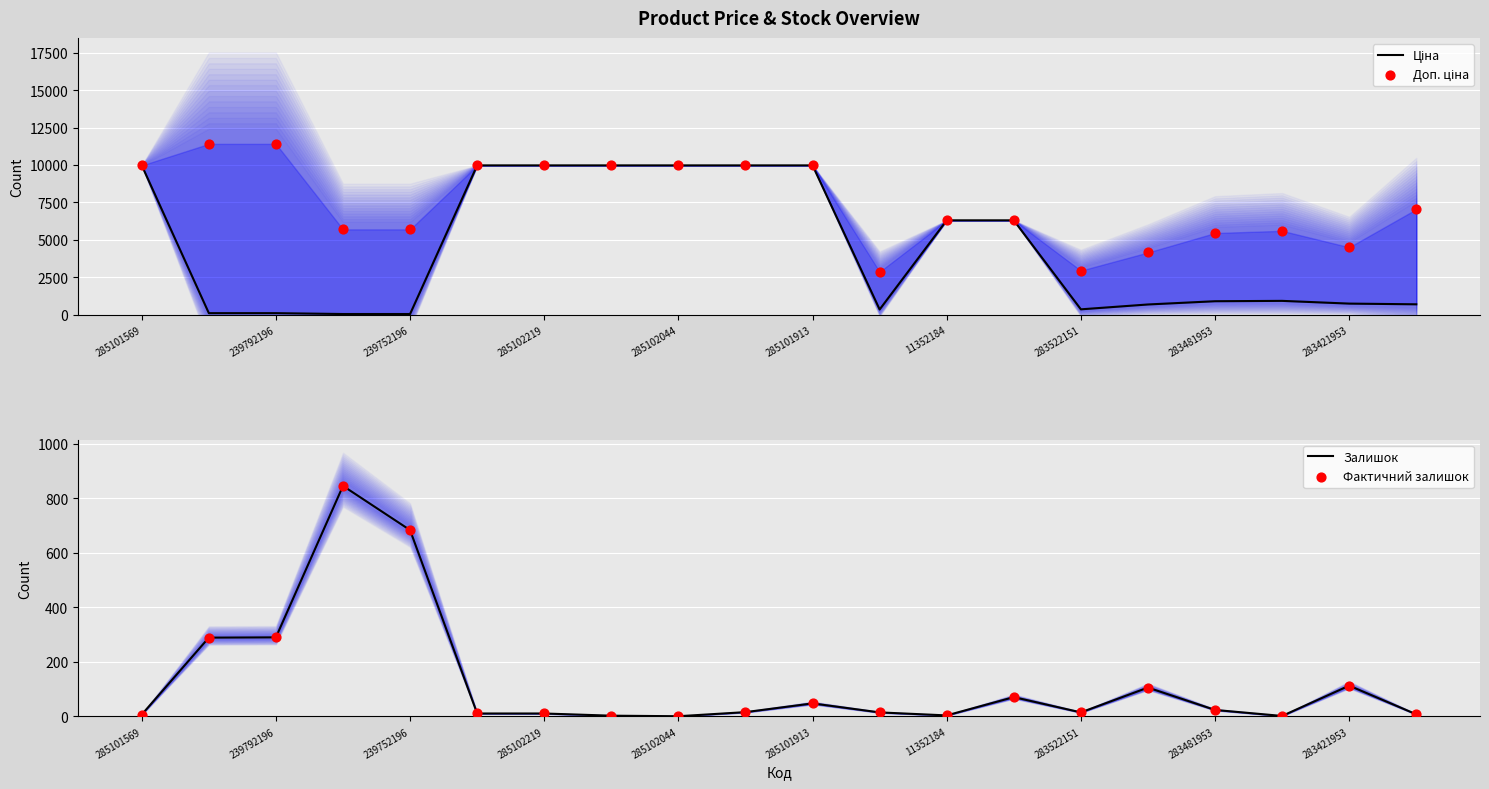

At which category is the sum across all series the highest?

285101913